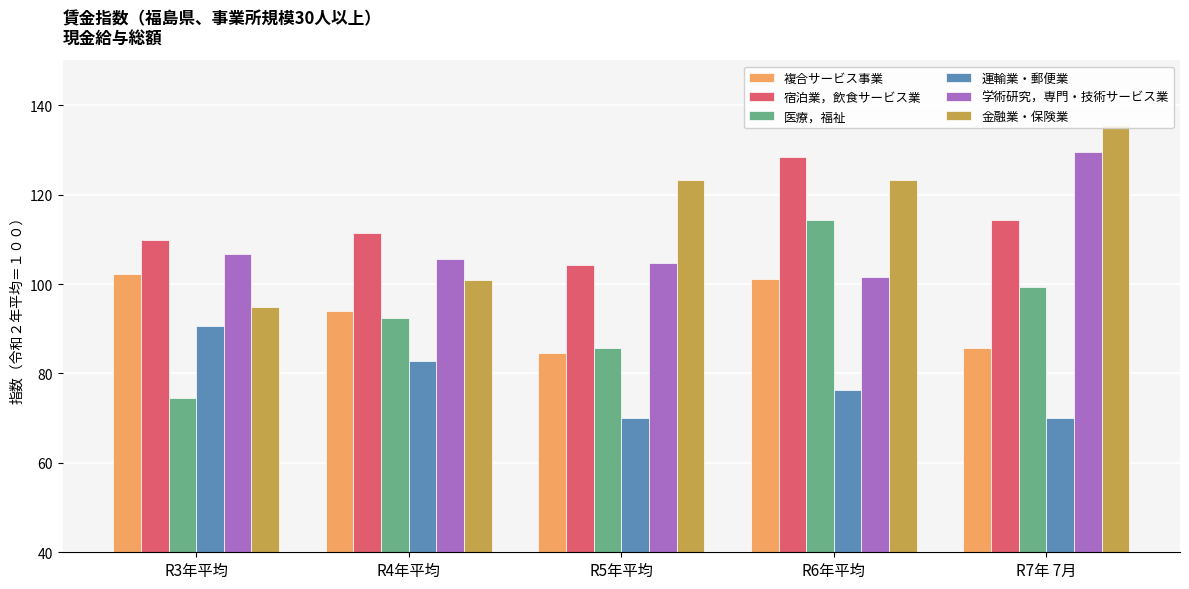

How many data points in 運輸業・郵便業 are above 76?

3